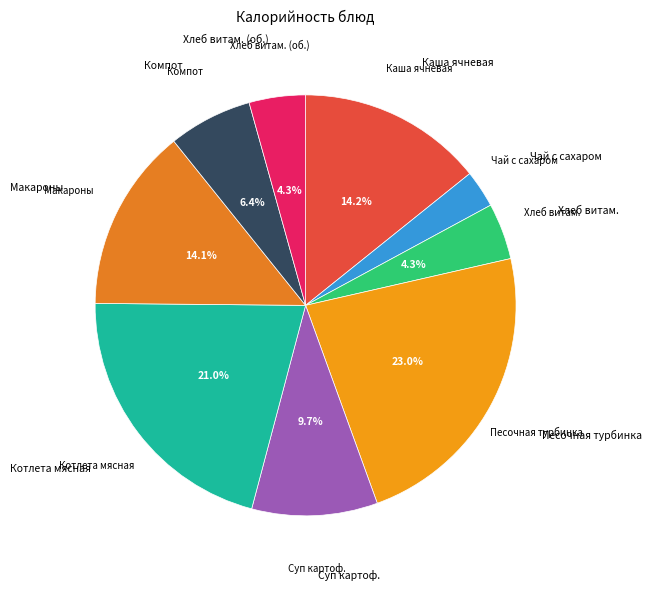

What is the smallest slice in the pie chart?

Чай с сахаром